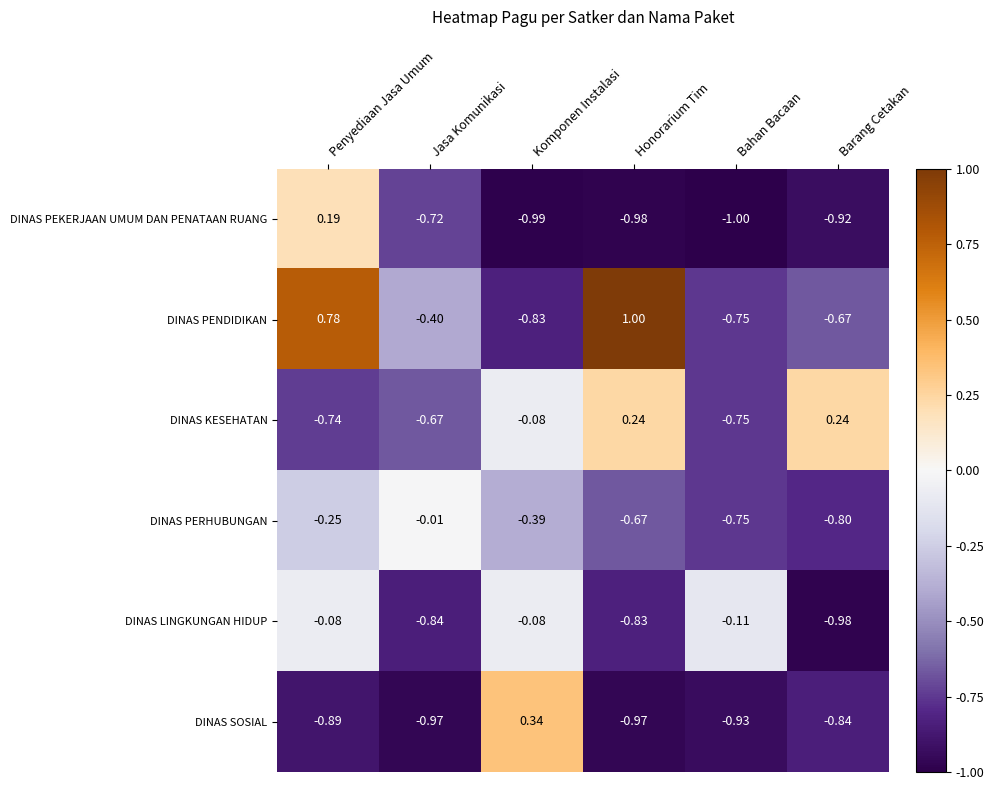

Which series changed the most between Komponen Instalasi and Barang Cetakan?

DINAS SOSIAL